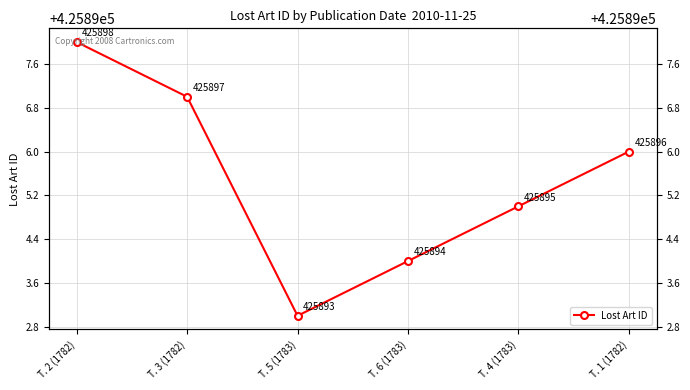

Count the number of categories in the chart.

6